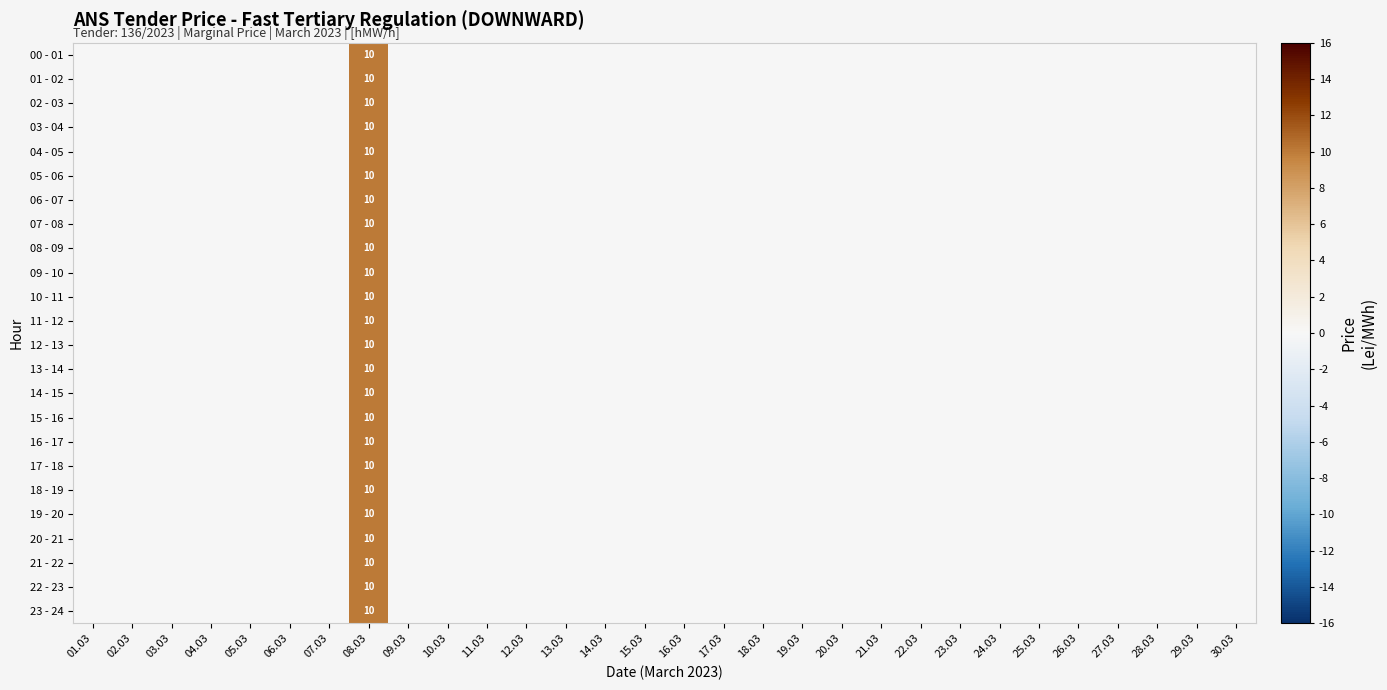

What is the highest value of the 19 - 20 series?

10